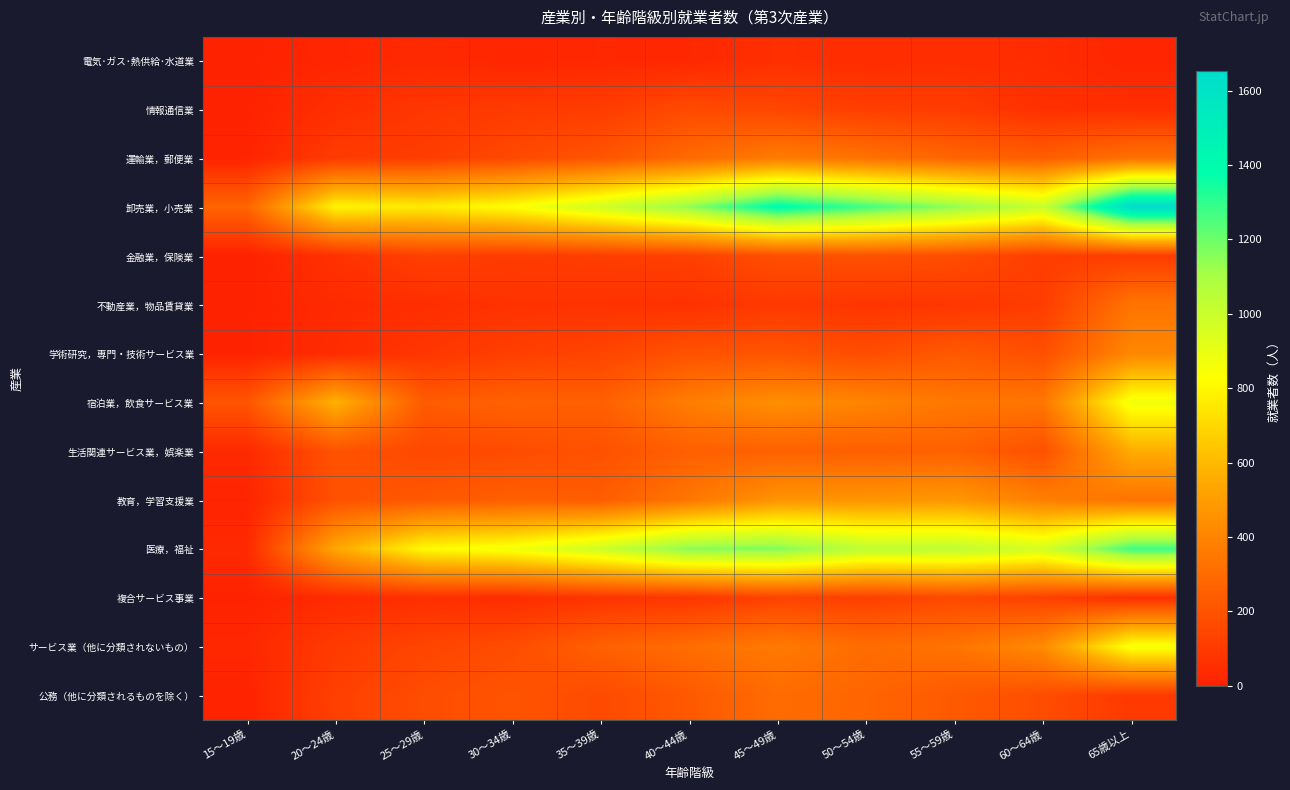

Which series has the largest total across all categories?

卸売業，小売業